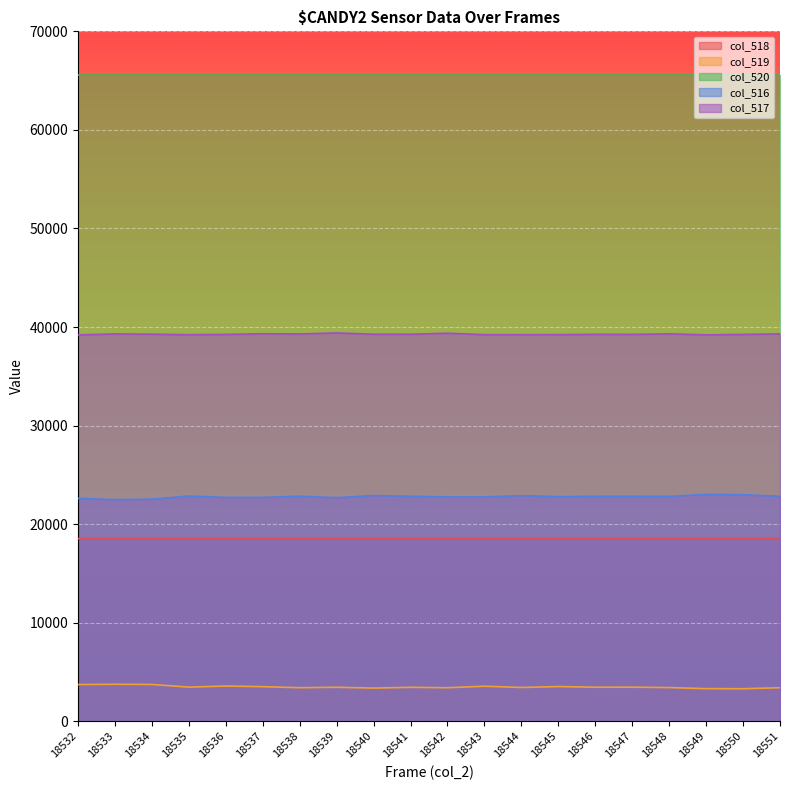

Which label corresponds to the largest value in the chart?

18539